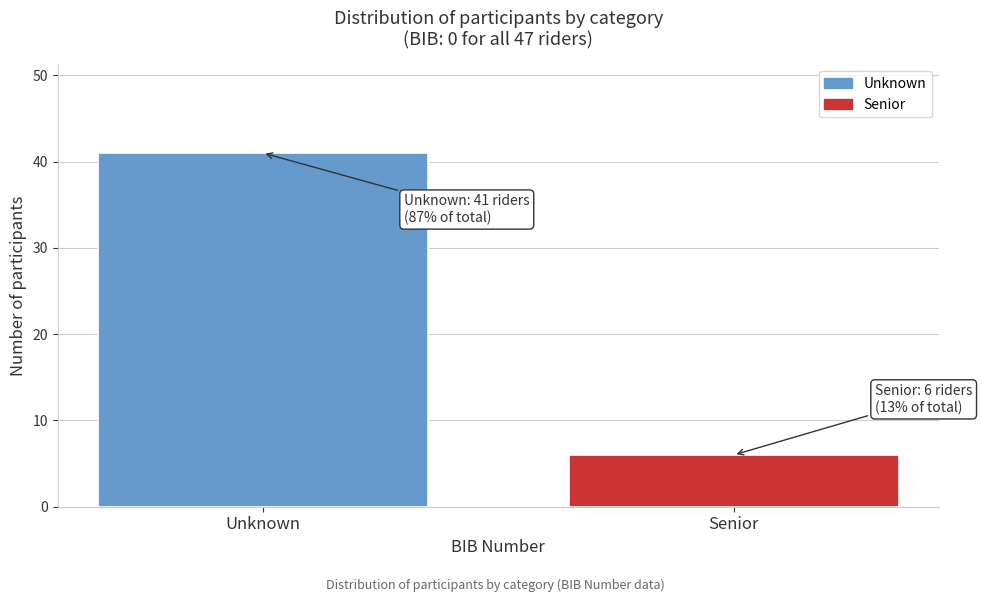

Reading left to right, extract all data points from this chart.

41	6